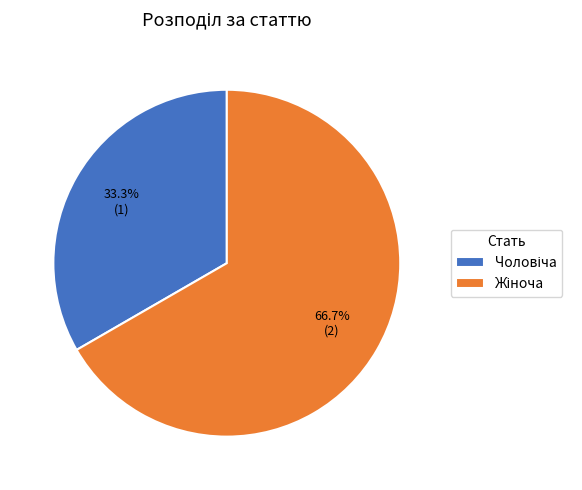

Does any single category account for the majority?

Yes